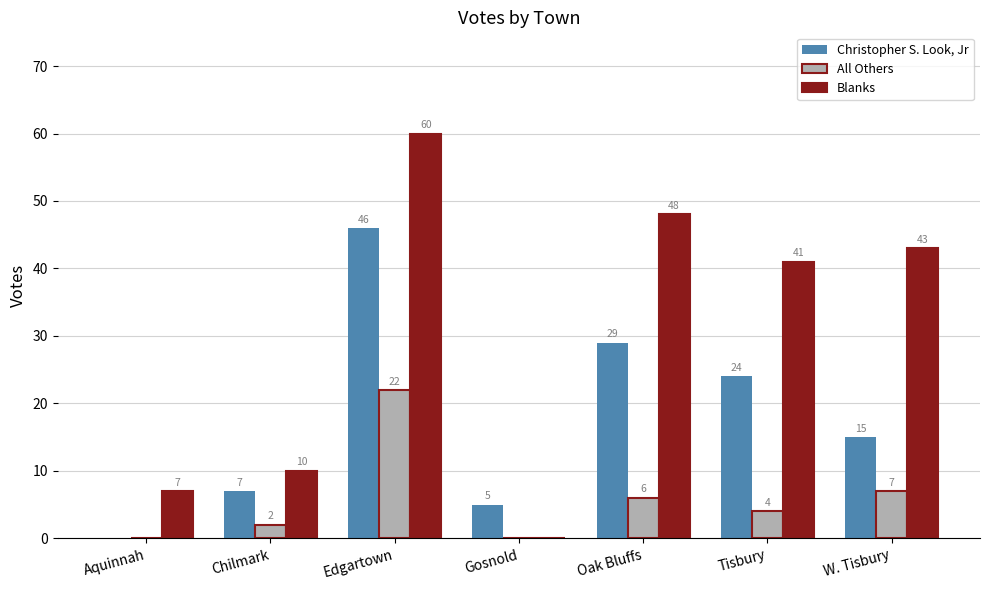

Is the value of Christopher S. Look, Jr at Aquinnah greater than the value of Blanks at W. Tisbury?

No